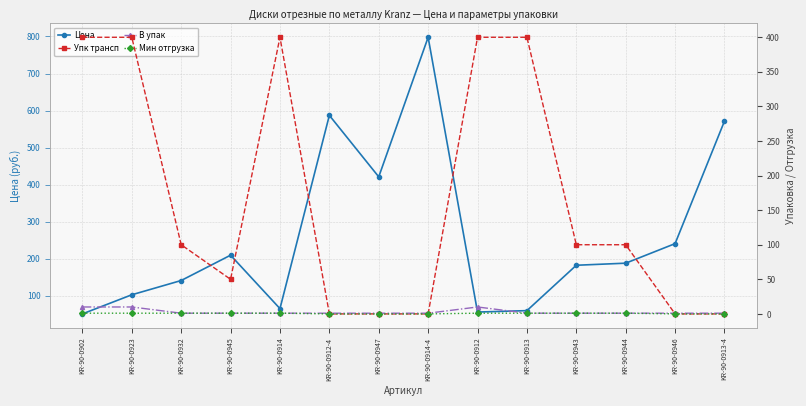

What is the maximum value shown in the chart?

797.8